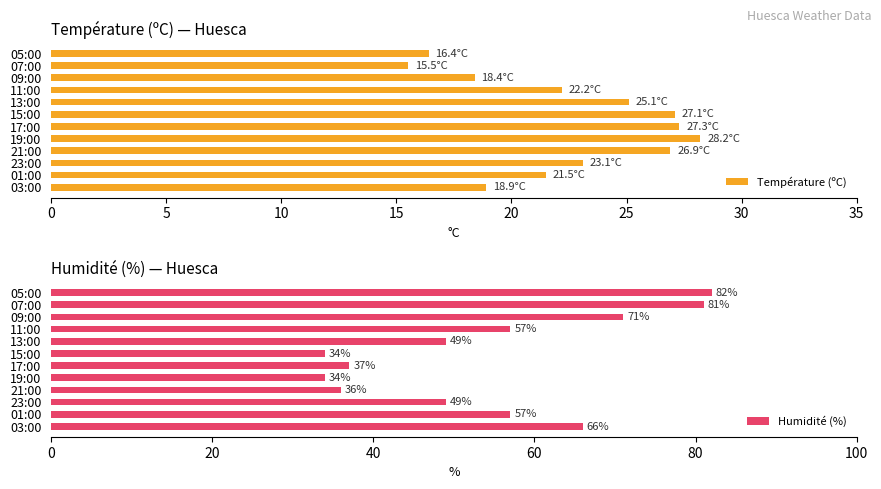

Rank the series by their maximum value, from highest to lowest.

Humidité (%), Température (ºC)